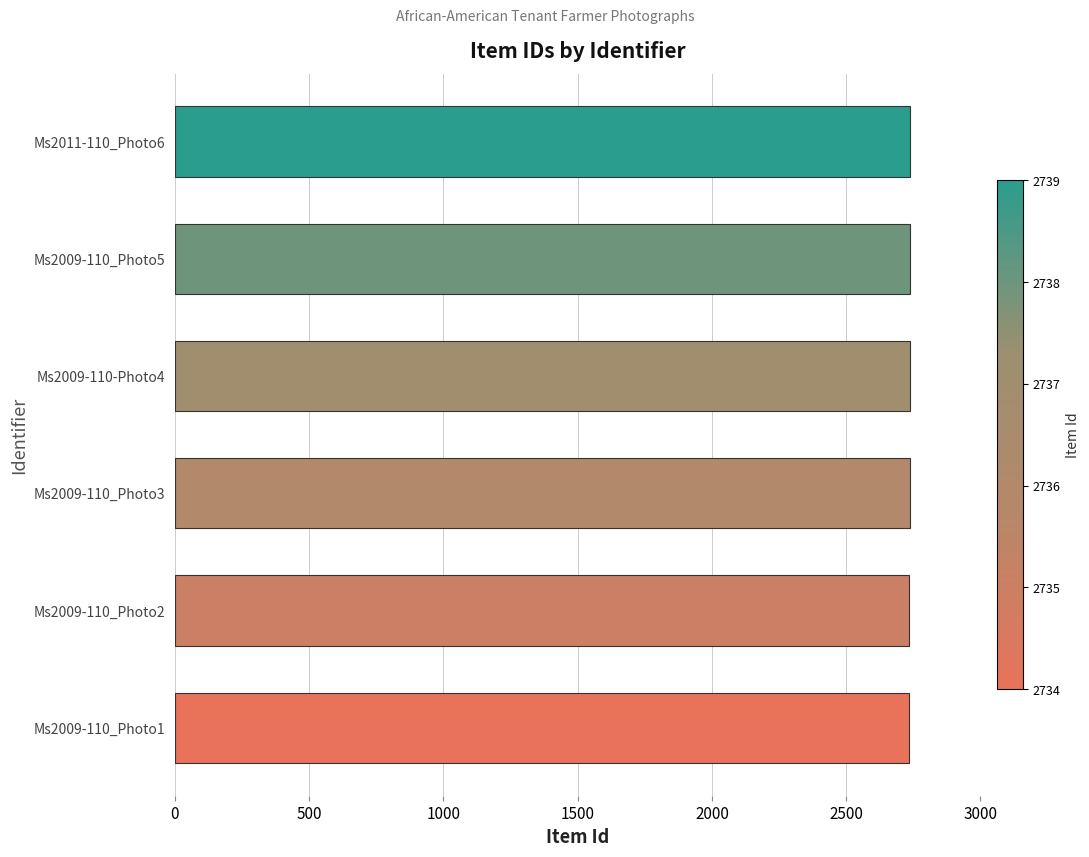

What is the sum of all values?

16419